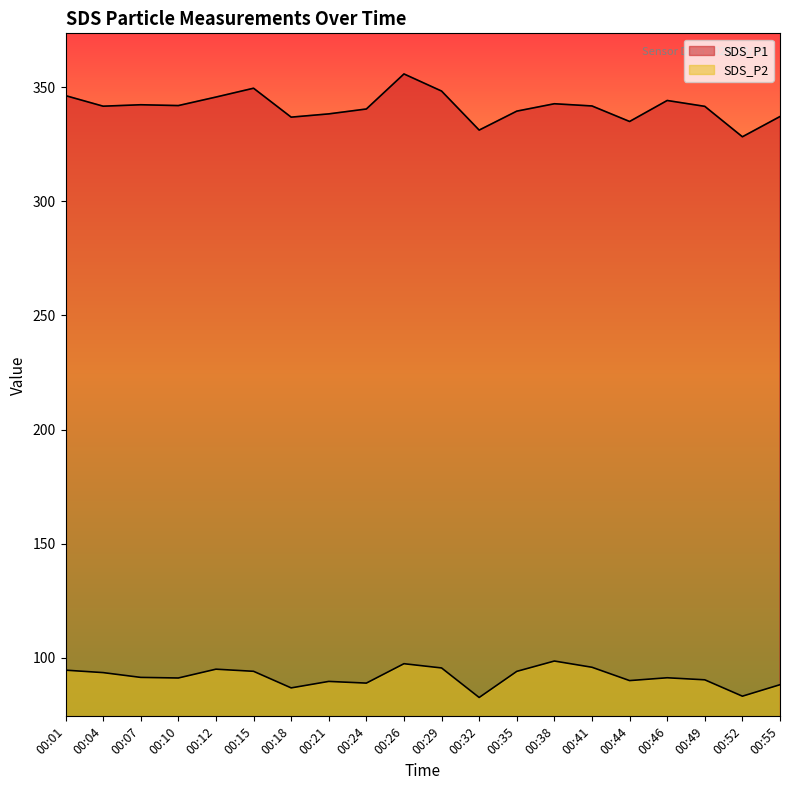

What is the difference between the SDS_P2 values at 00:32 and 00:35?

11.4